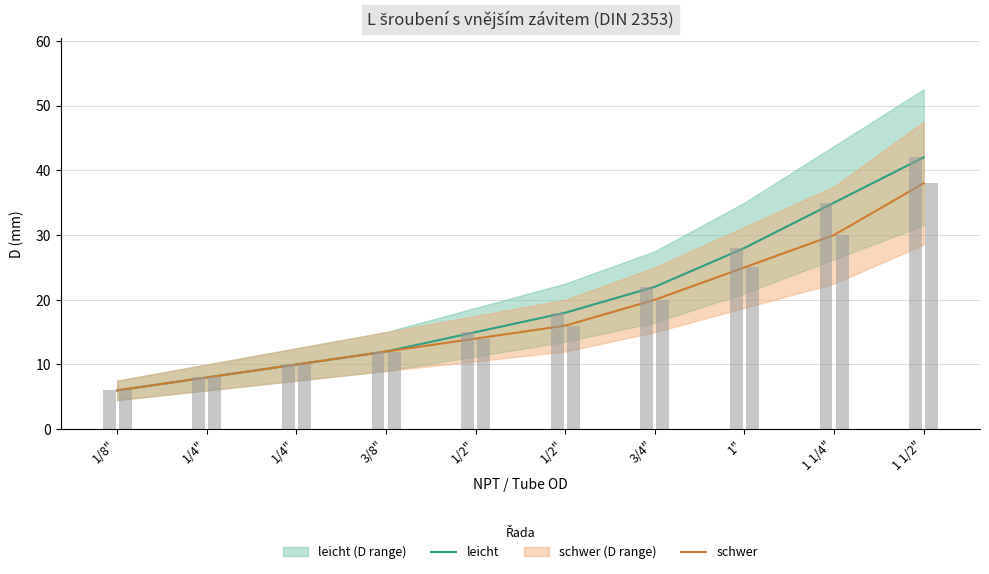

Which series changed the most between 3/8" and 1/2"?

leicht